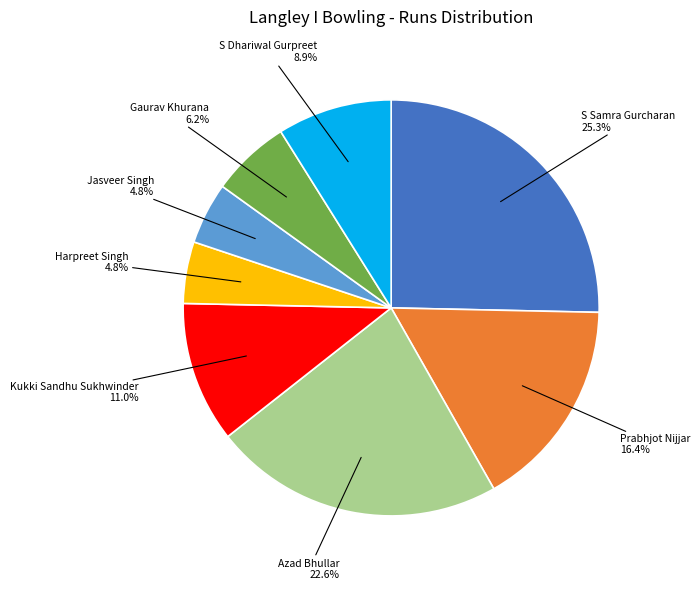

Is there any slice that represents more than half of the pie?

No